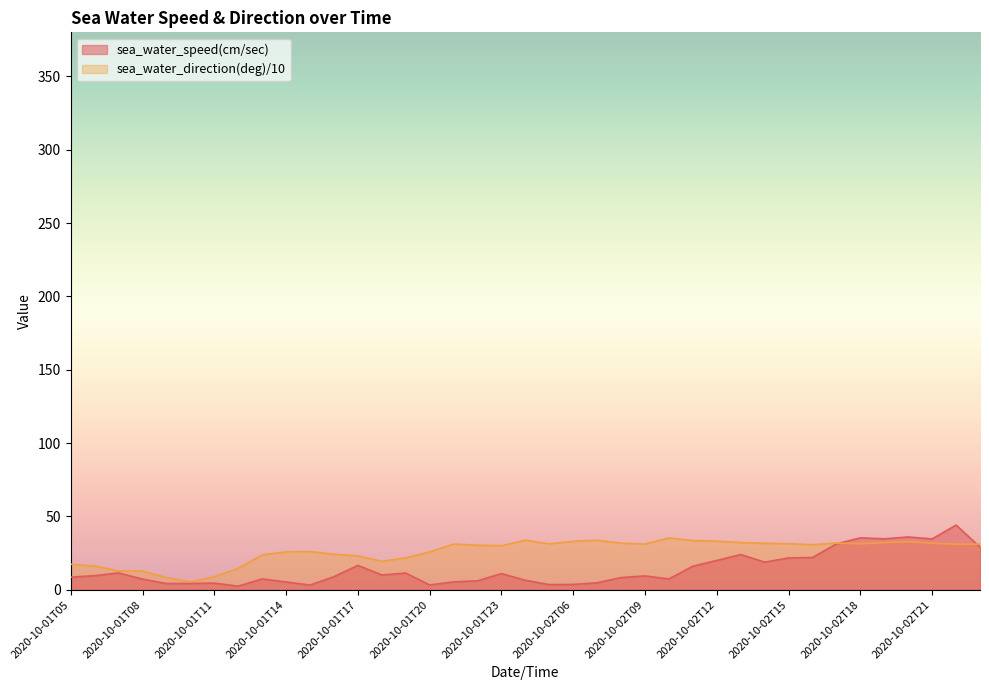

How many lines are shown in the chart?

2